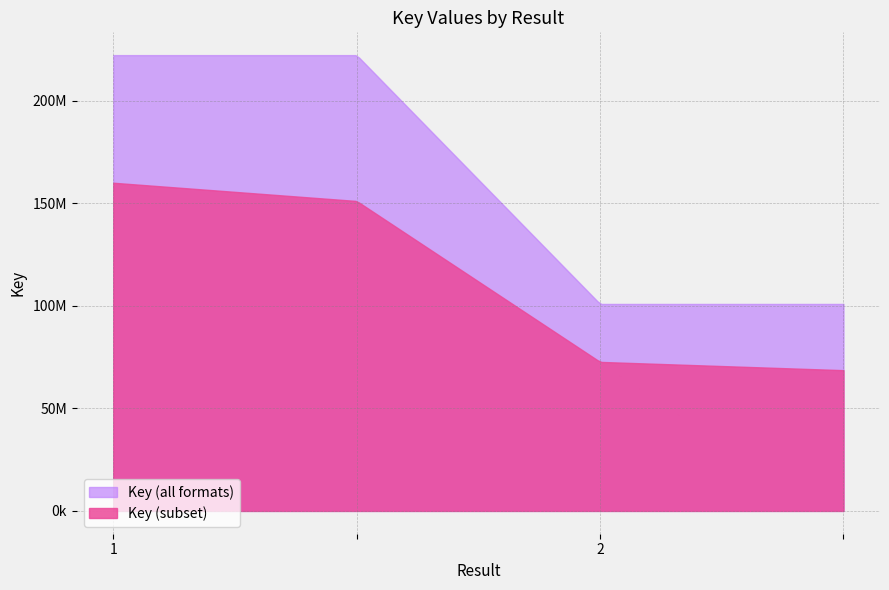

What is the change in value from 1 to 2?

-121264651